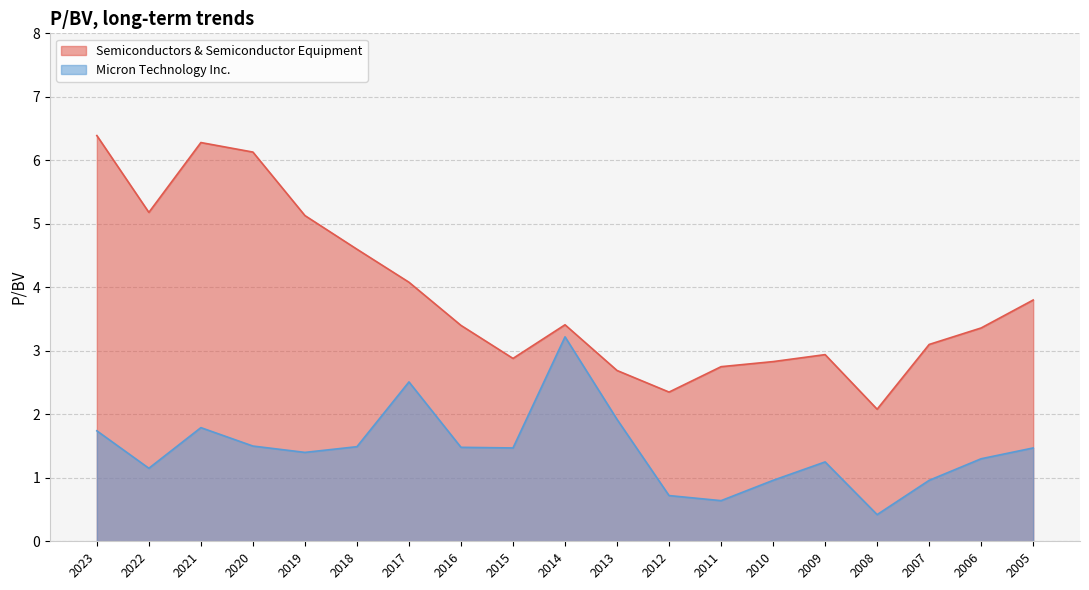

At which category does the chart reach its minimum across all series?

2008